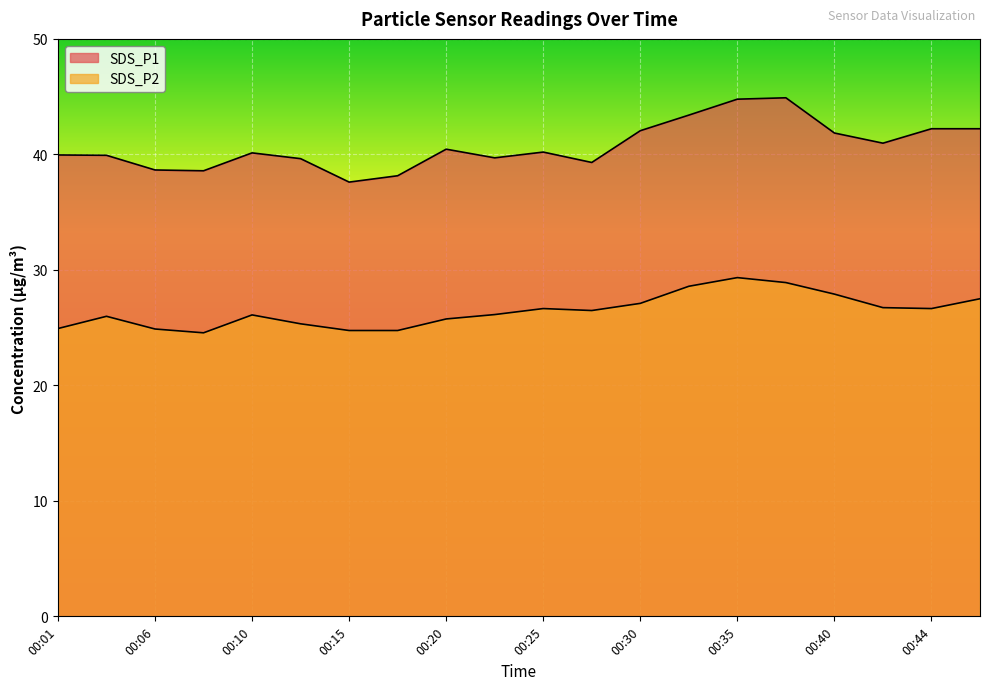

Where is SDS_P2 nearest to the value 26?

00:03